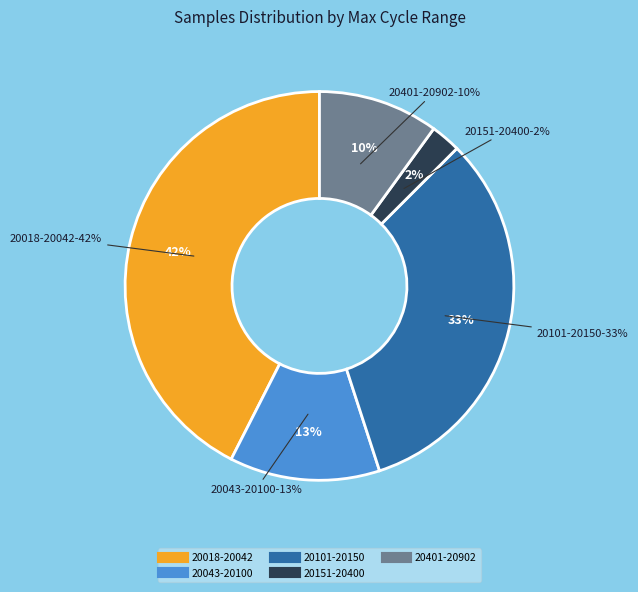

Does 28 account for over 50% of the chart?

No